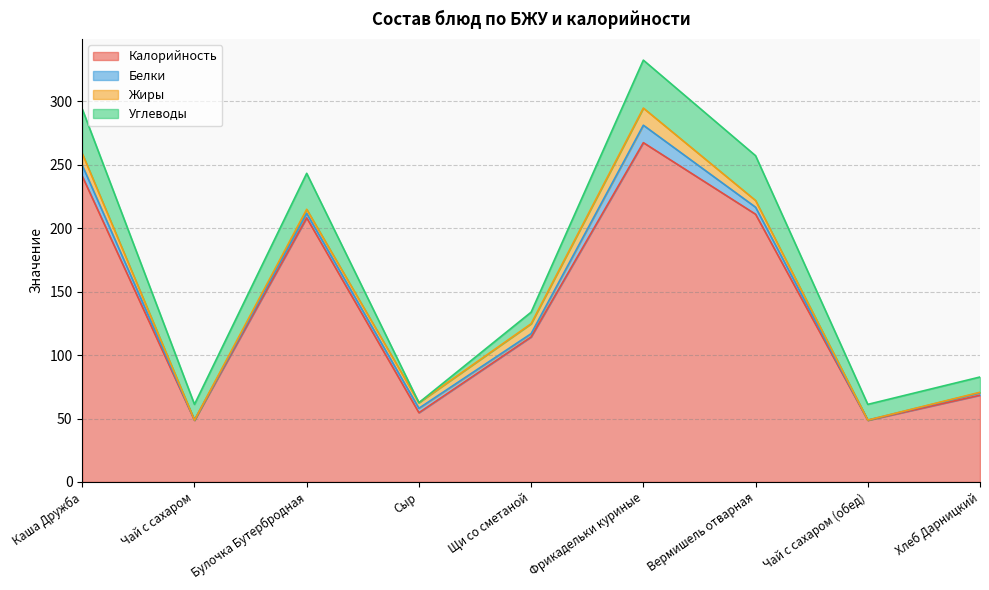

Is the value of Углеводы at Фрикадельки куриные greater than the value of Калорийность at Щи со сметаной?

No